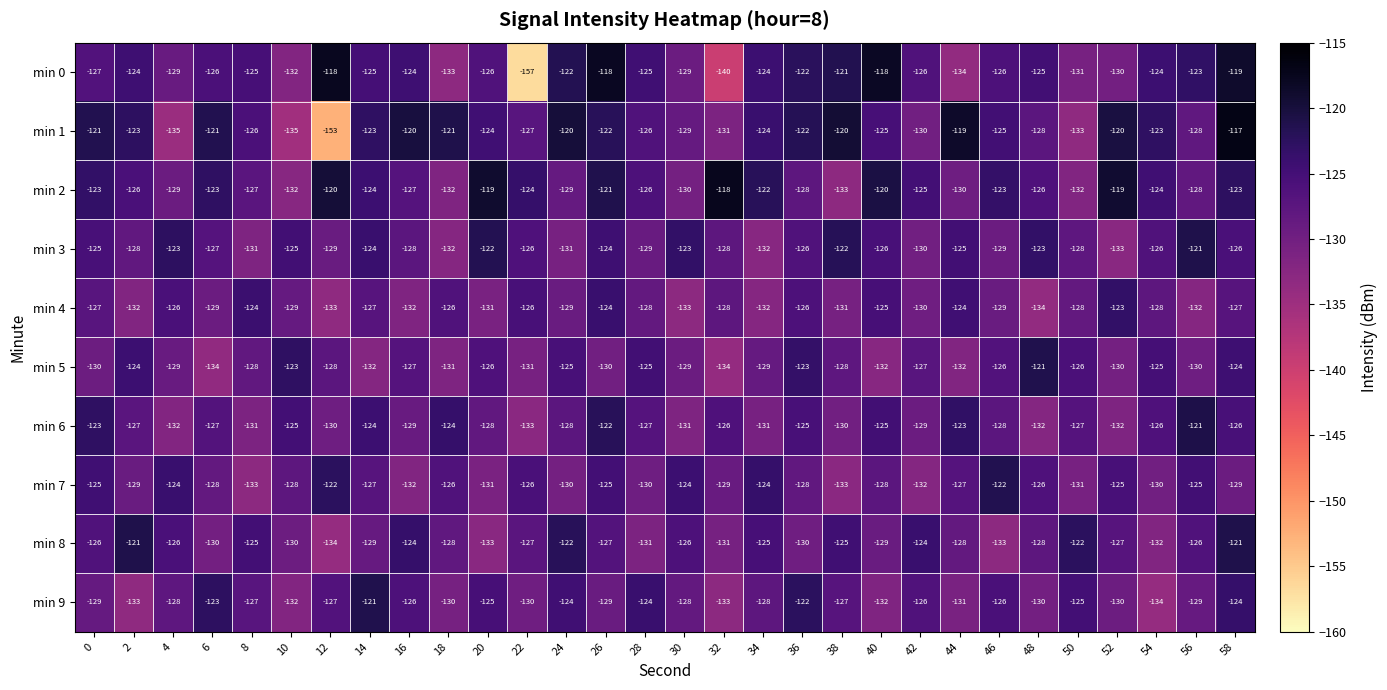

What is the lowest value of the min 5 series?

-134